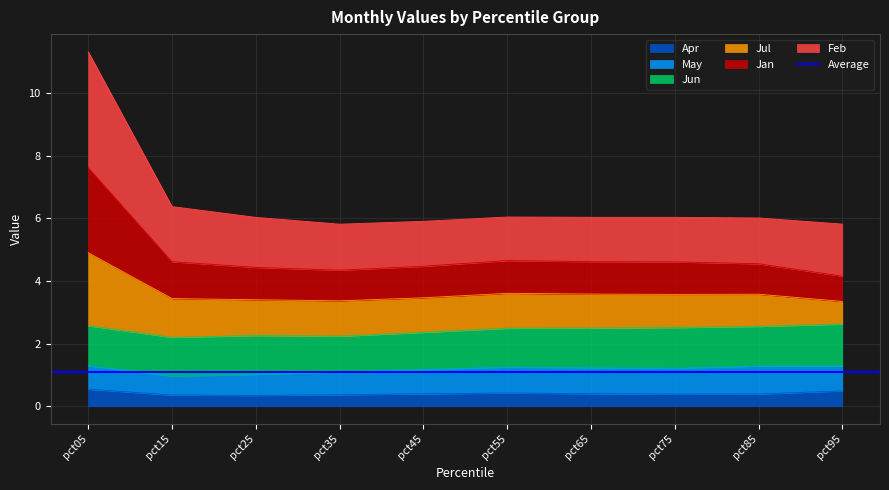

The value of Apr at pct95 is 0.5. True or false?

True